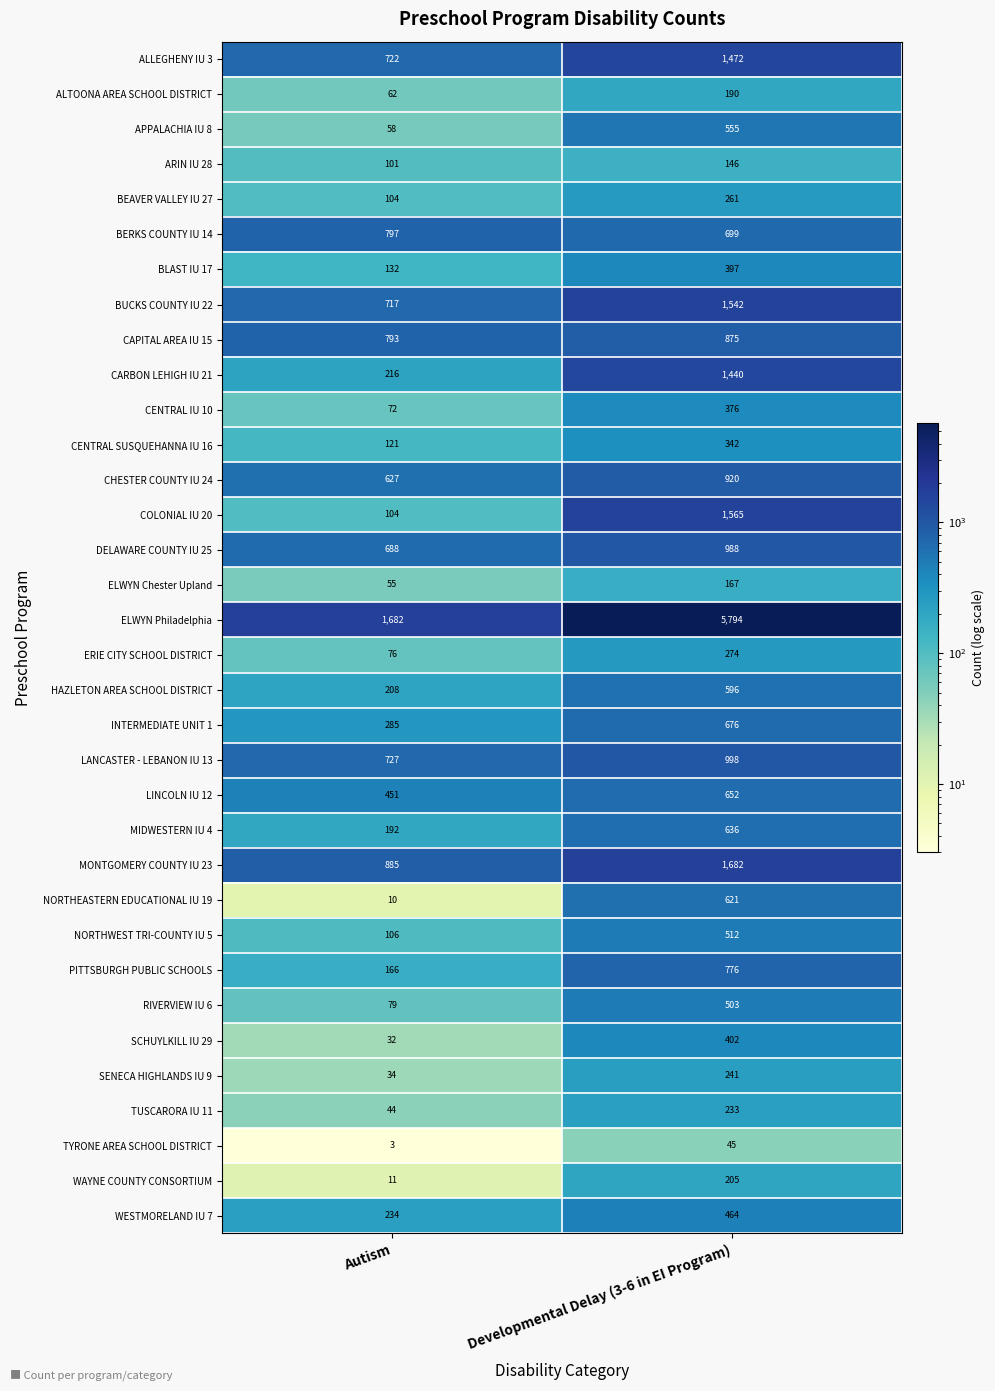

Which series has the largest range (max minus min)?

ELWYN Philadelphia